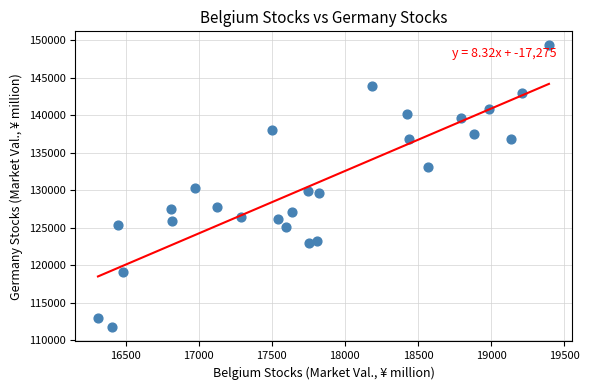

What is the range of X values (max minus min)?

3085